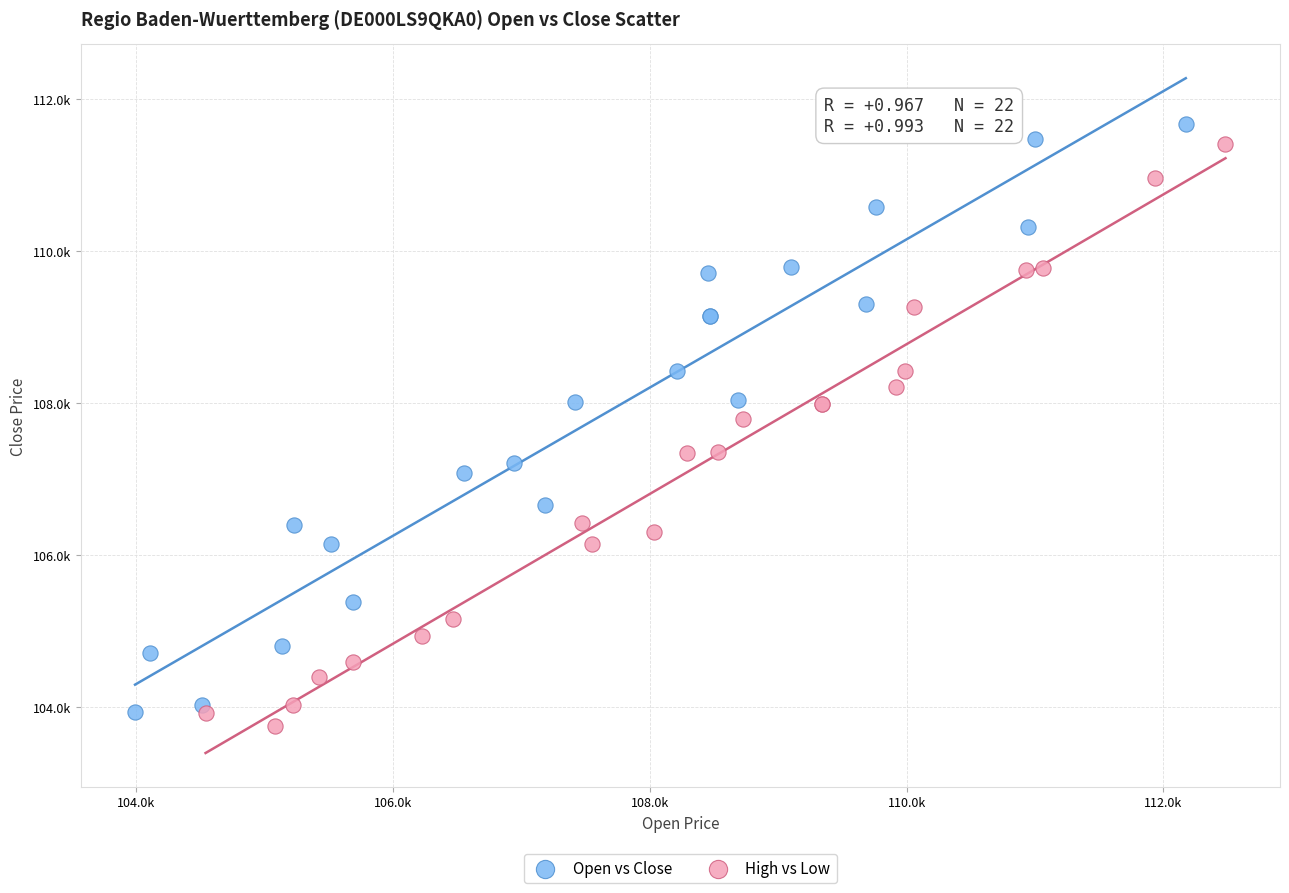

Which series reaches the maximum Y coordinate?

Open vs Close